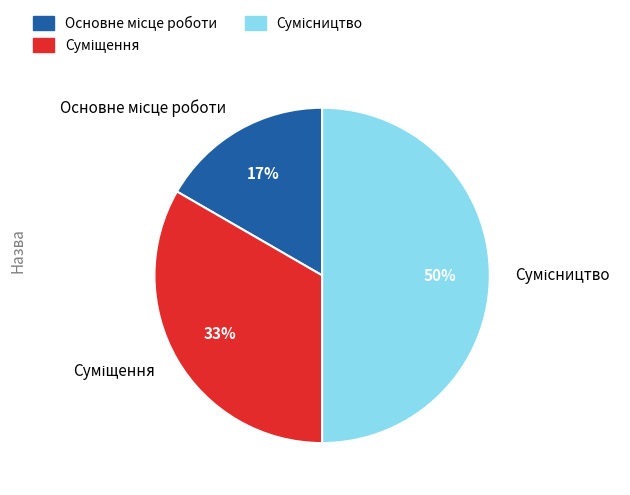

To the nearest percent, what is the average slice percentage?

33%